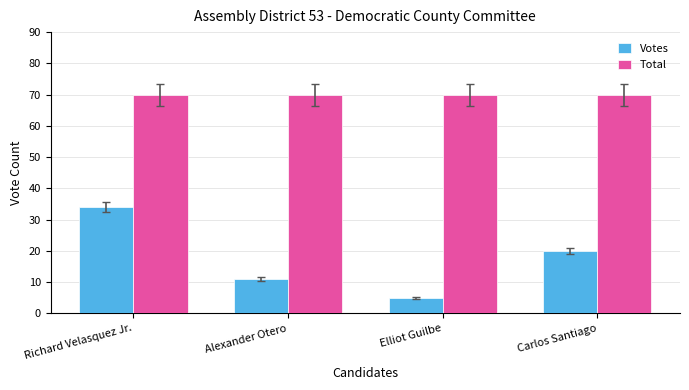

At how many categories does at least one series exceed 24?

4